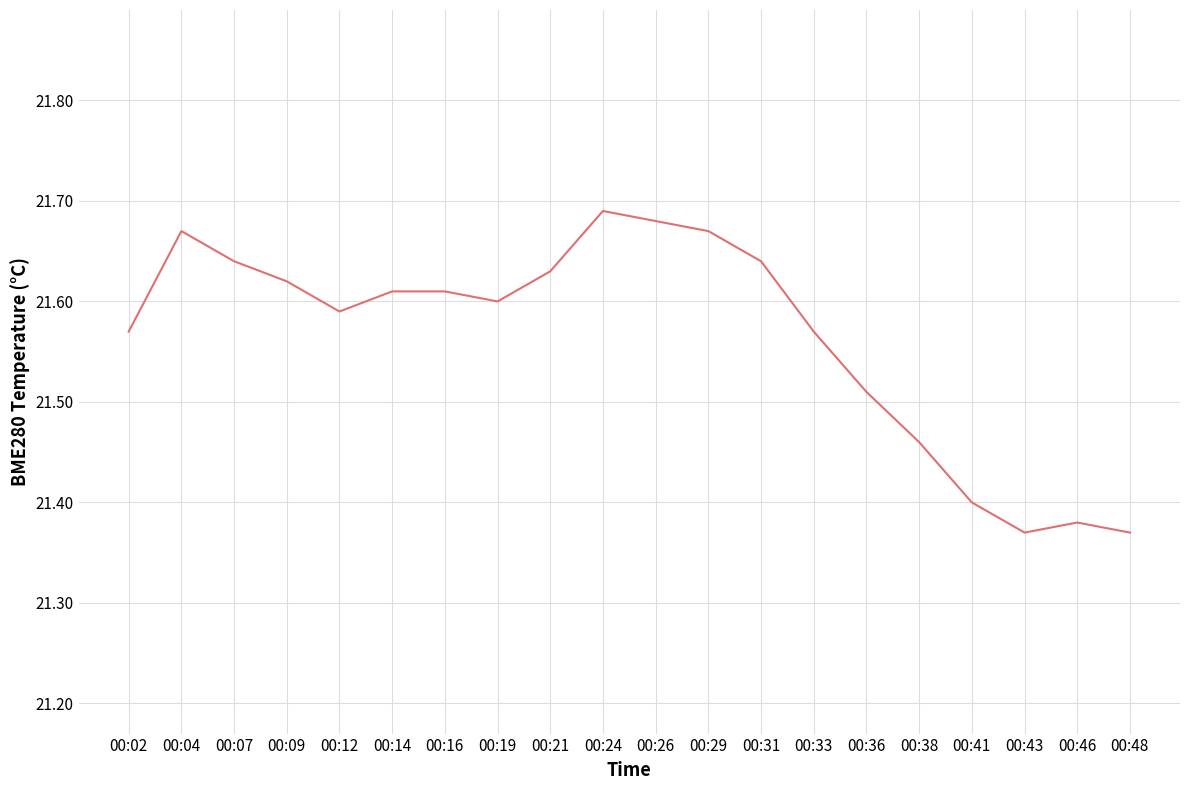

What is the ratio of the value at 00:48 to the value at 00:46?

1.0